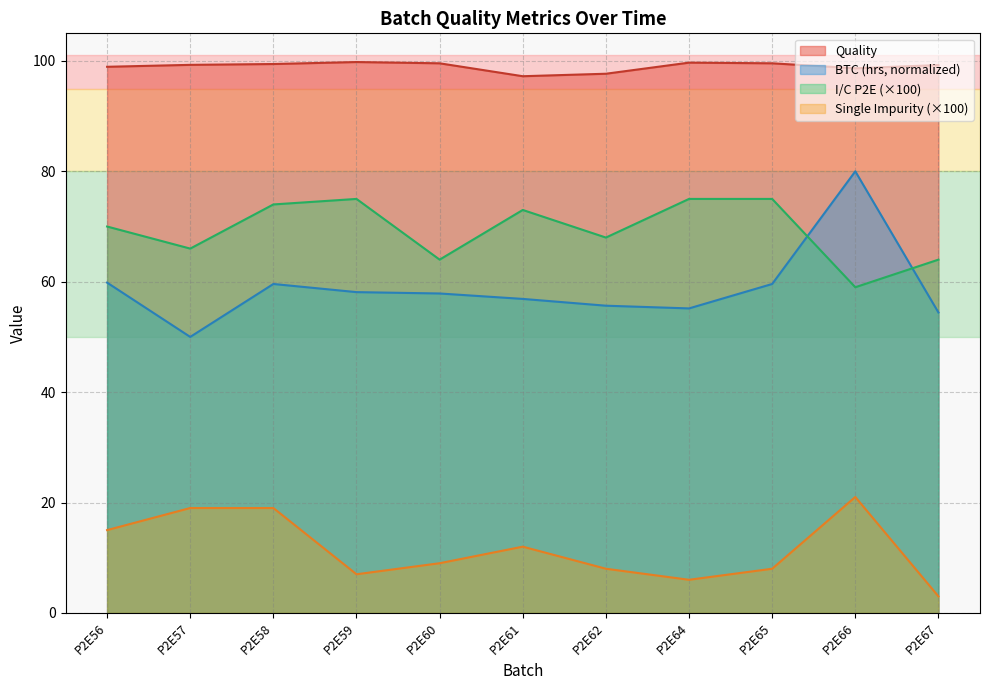

At which category does the chart reach its minimum across all series?

P2E67